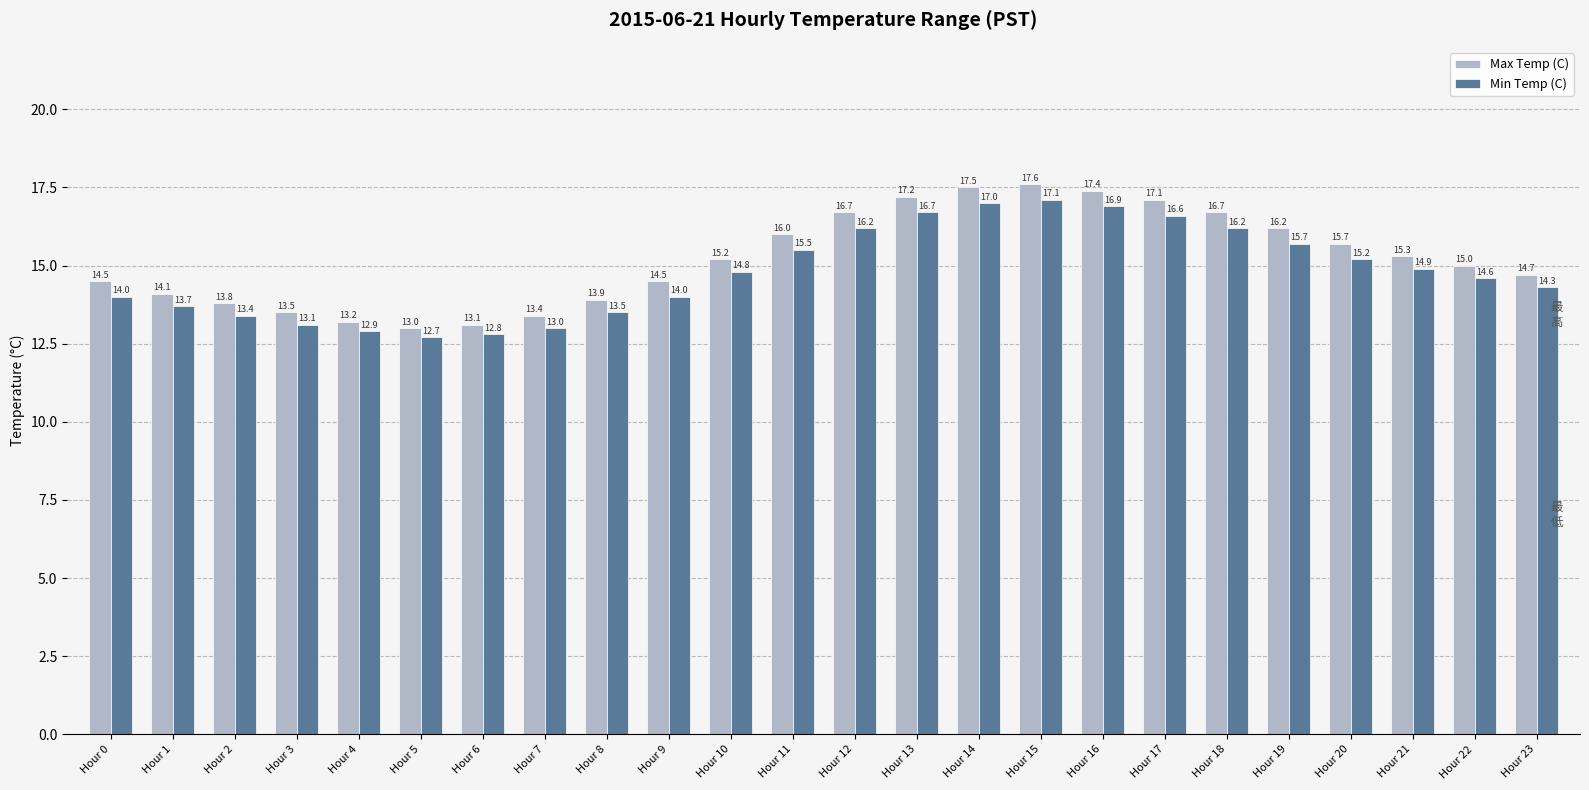

The value of Max Temp (C) at Hour 8 is 21.3. True or false?

False